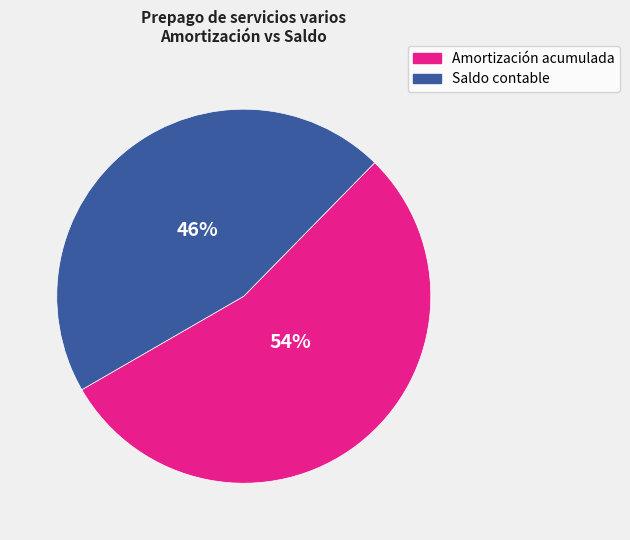

How many segments does this pie chart have?

2